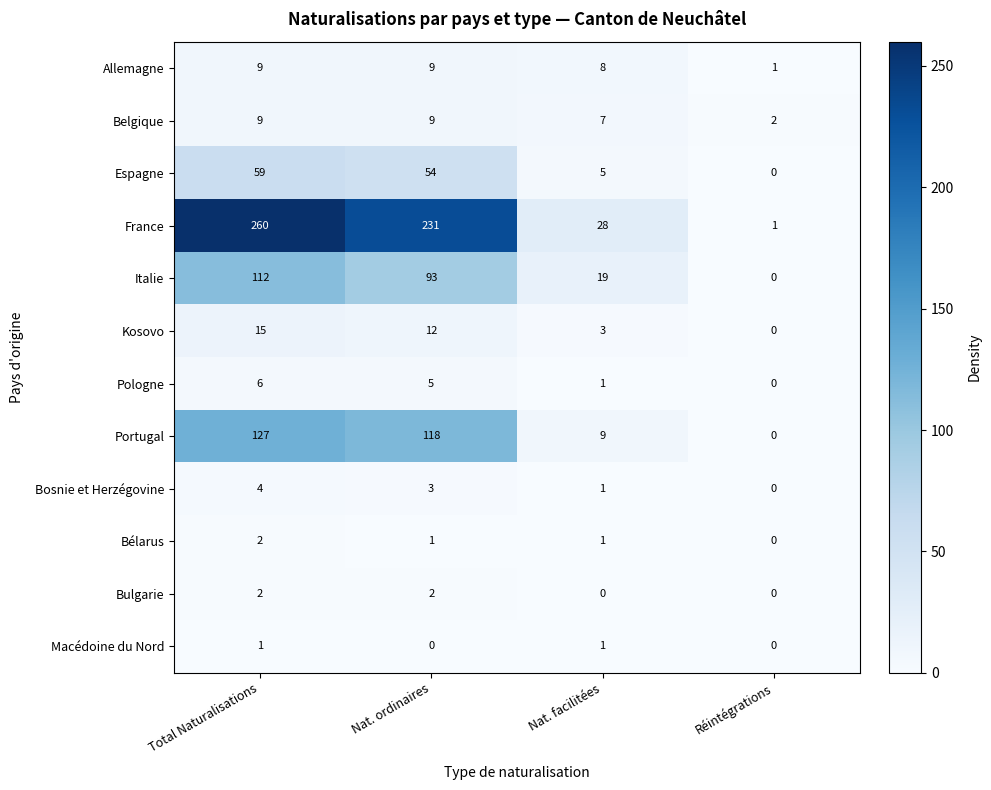

Count the number of data series in this chart.

12